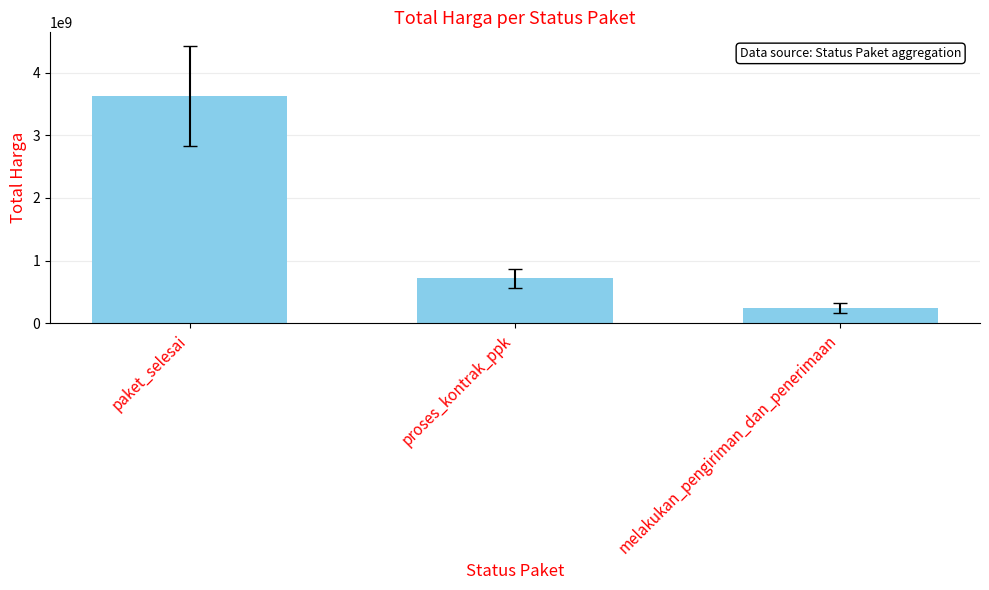

Reading left to right, list all the values displayed in this chart.

3621470000	718050000	245350000